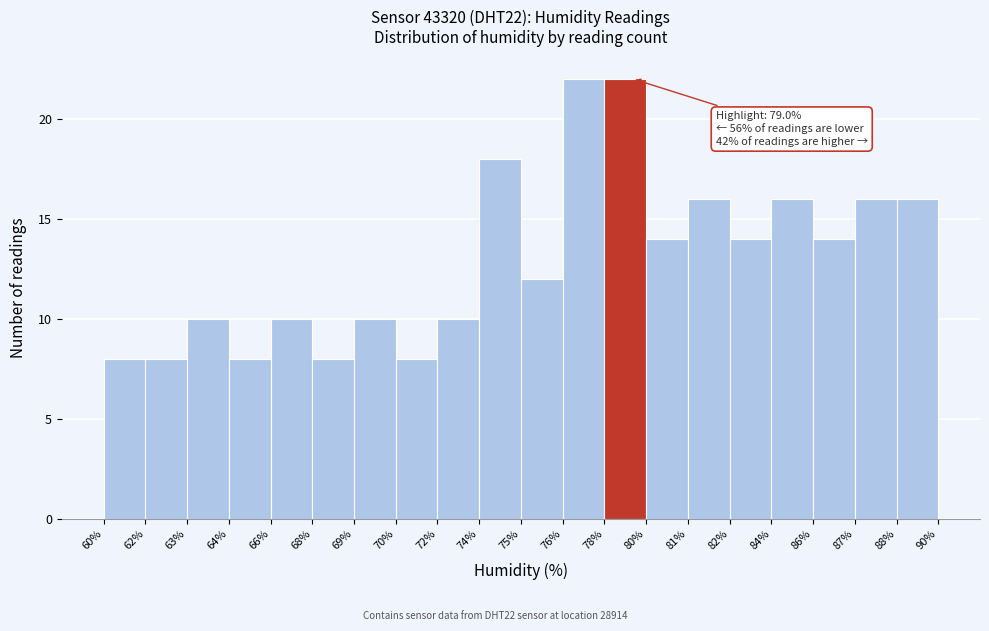

Reading left to right, list all the values displayed in this chart.

60%=8	62%=8	63%=10	64%=8	66%=10	68%=8	69%=10	70%=8	72%=10	74%=18	75%=12	76%=22	78%=22	80%=14	81%=16	82%=14	84%=16	86%=14	87%=16	88%=16